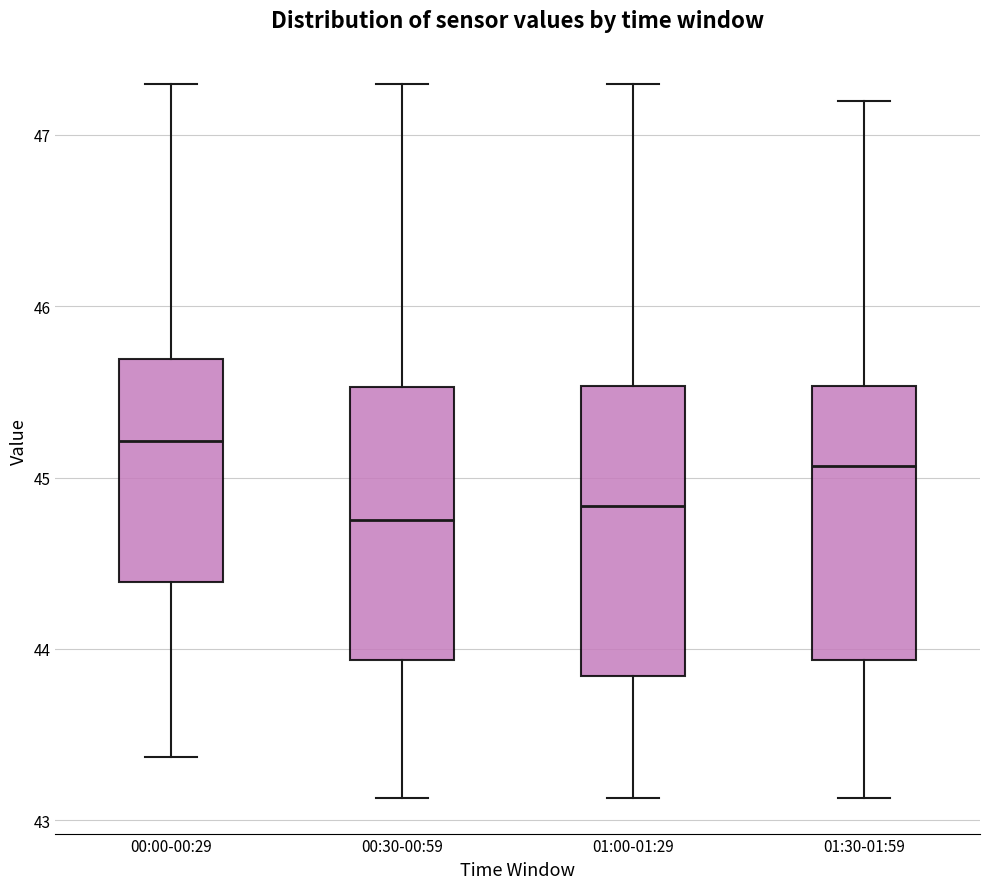

Reading left to right, read every box against the y-axis: the position of its median line, the range the box covers, and the ends of its whiskers. The values are not printed on the chart, so give them approximately, as read against the axis.

00:00-00:29: median 45.2, box 44.4 to 45.7, whiskers 43.4 to 47.3
00:30-00:59: median 44.8, box 43.9 to 45.5, whiskers 43.1 to 47.3
01:00-01:29: median 44.8, box 43.8 to 45.5, whiskers 43.1 to 47.3
01:30-01:59: median 45.1, box 43.9 to 45.5, whiskers 43.1 to 47.2